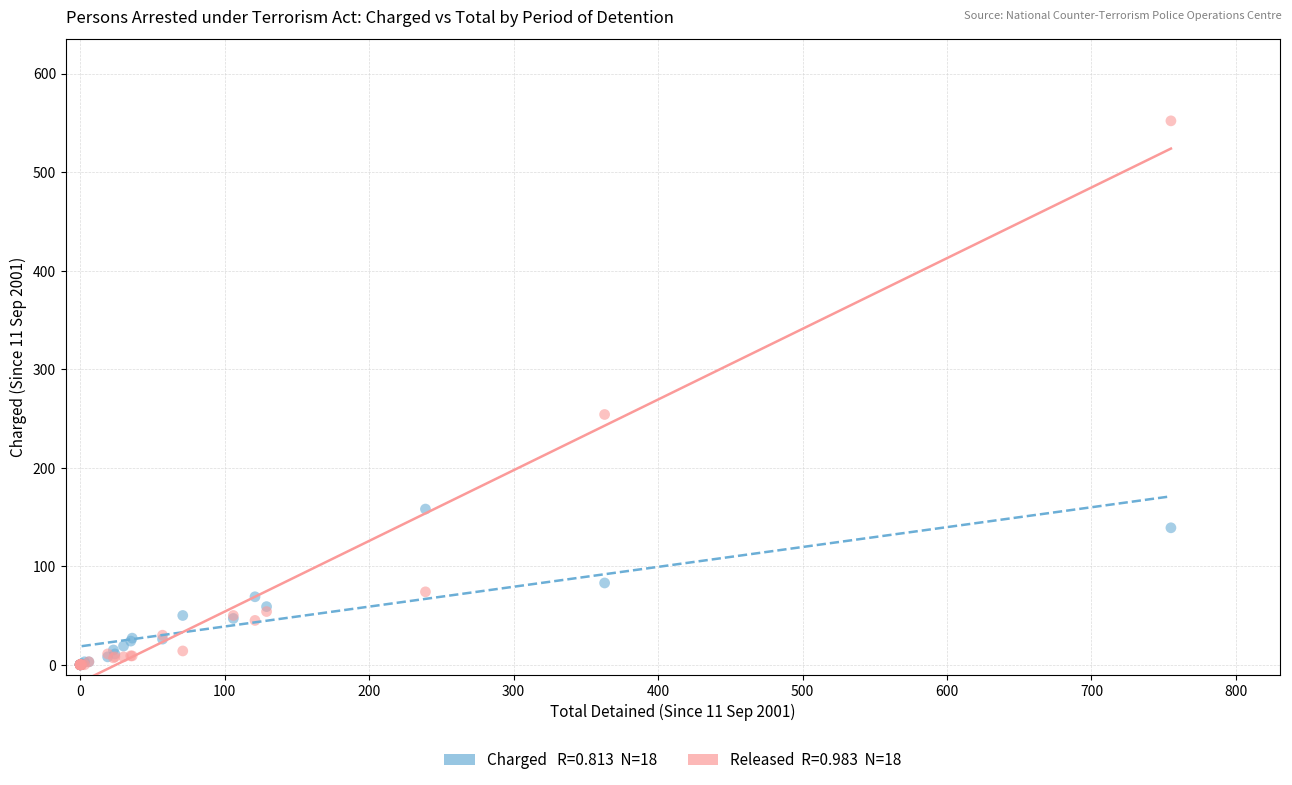

Across all series, what Y value is closest to 276?

254